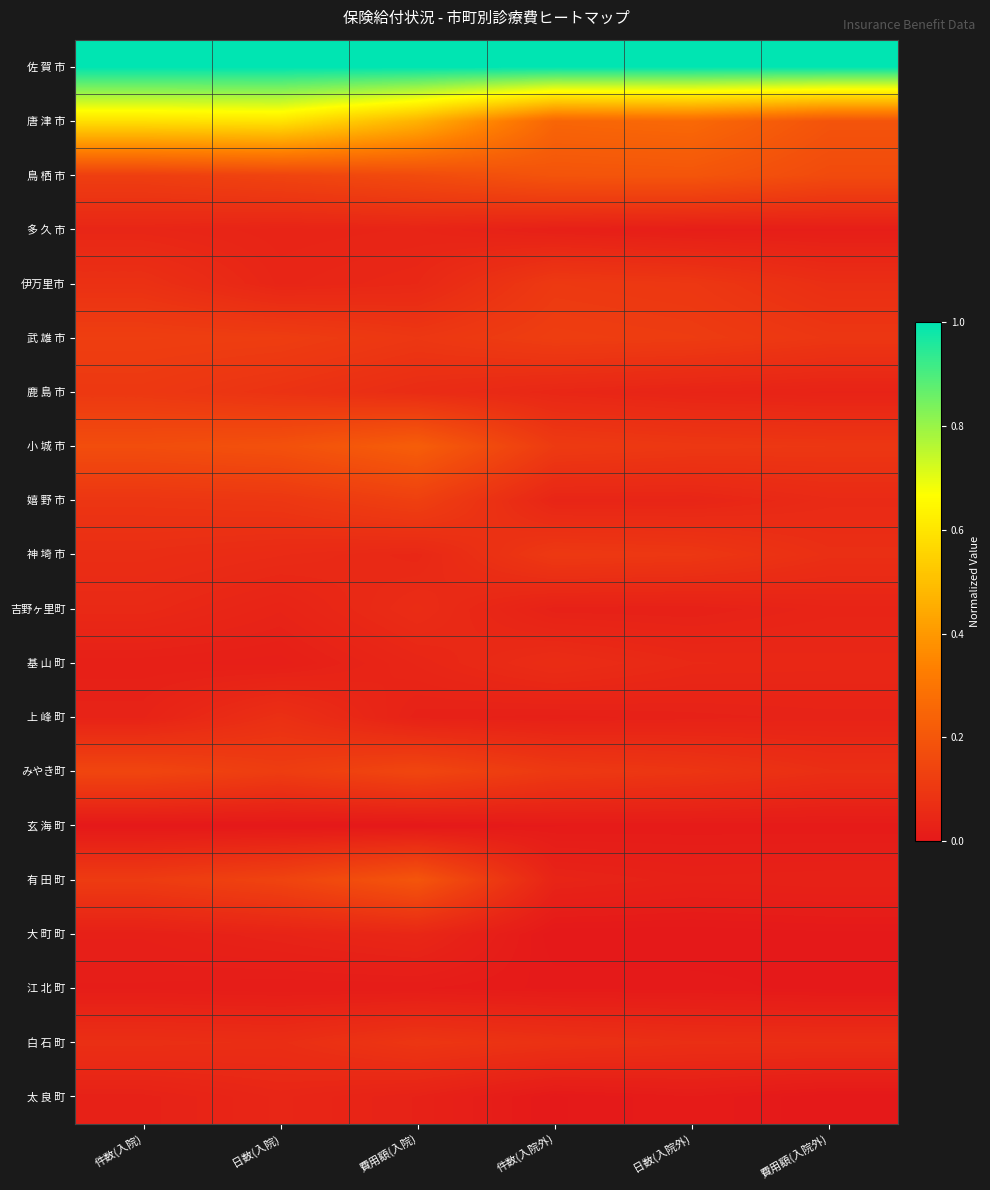

Reading left to right, extract all data points from this chart.

佐 賀 市: 件数(入院)=1.0	日数(入院)=1.0	費用額(入院)=1.0	件数(入院外)=1.0	日数(入院外)=1.0	費用額(入院外)=1.0
唐 津 市: 件数(入院)=0.6	日数(入院)=0.6	費用額(入院)=0.5	件数(入院外)=0.2	日数(入院外)=0.3	費用額(入院外)=0.2
鳥 栖 市: 件数(入院)=0.1	日数(入院)=0.1	費用額(入院)=0.2	件数(入院外)=0.2	日数(入院外)=0.2	費用額(入院外)=0.2
多 久 市: 件数(入院)=0.0	日数(入院)=0.0	費用額(入院)=0.0	件数(入院外)=0.0	日数(入院外)=0.0	費用額(入院外)=0.0
伊万里市: 件数(入院)=0.1	日数(入院)=0.0	費用額(入院)=0.1	件数(入院外)=0.1	日数(入院外)=0.1	費用額(入院外)=0.1
武 雄 市: 件数(入院)=0.1	日数(入院)=0.1	費用額(入院)=0.1	件数(入院外)=0.1	日数(入院外)=0.1	費用額(入院外)=0.1
鹿 島 市: 件数(入院)=0.1	日数(入院)=0.1	費用額(入院)=0.1	件数(入院外)=0.0	日数(入院外)=0.0	費用額(入院外)=0.0
小 城 市: 件数(入院)=0.2	日数(入院)=0.2	費用額(入院)=0.2	件数(入院外)=0.1	日数(入院外)=0.1	費用額(入院外)=0.1
嬉 野 市: 件数(入院)=0.1	日数(入院)=0.1	費用額(入院)=0.1	件数(入院外)=0.0	日数(入院外)=0.0	費用額(入院外)=0.1
神 埼 市: 件数(入院)=0.1	日数(入院)=0.1	費用額(入院)=0.0	件数(入院外)=0.1	日数(入院外)=0.1	費用額(入院外)=0.1
吉野ヶ里町: 件数(入院)=0.1	日数(入院)=0.0	費用額(入院)=0.1	件数(入院外)=0.0	日数(入院外)=0.0	費用額(入院外)=0.0
基 山 町: 件数(入院)=0.0	日数(入院)=0.0	費用額(入院)=0.0	件数(入院外)=0.1	日数(入院外)=0.1	費用額(入院外)=0.0
上 峰 町: 件数(入院)=0.0	日数(入院)=0.1	費用額(入院)=0.0	件数(入院外)=0.0	日数(入院外)=0.0	費用額(入院外)=0.0
みやき町: 件数(入院)=0.1	日数(入院)=0.1	費用額(入院)=0.1	件数(入院外)=0.1	日数(入院外)=0.1	費用額(入院外)=0.1
玄 海 町: 件数(入院)=0.0	日数(入院)=0.0	費用額(入院)=0.0	件数(入院外)=0.0	日数(入院外)=0.0	費用額(入院外)=0.0
有 田 町: 件数(入院)=0.1	日数(入院)=0.1	費用額(入院)=0.2	件数(入院外)=0.0	日数(入院外)=0.0	費用額(入院外)=0.0
大 町 町: 件数(入院)=0.0	日数(入院)=0.0	費用額(入院)=0.0	件数(入院外)=0.0	日数(入院外)=0.0	費用額(入院外)=0.0
江 北 町: 件数(入院)=0.0	日数(入院)=0.0	費用額(入院)=0.0	件数(入院外)=0.0	日数(入院外)=0.0	費用額(入院外)=0.0
白 石 町: 件数(入院)=0.1	日数(入院)=0.1	費用額(入院)=0.1	件数(入院外)=0.1	日数(入院外)=0.1	費用額(入院外)=0.1
太 良 町: 件数(入院)=0.0	日数(入院)=0.0	費用額(入院)=0.0	件数(入院外)=0.0	日数(入院外)=0.0	費用額(入院外)=0.0